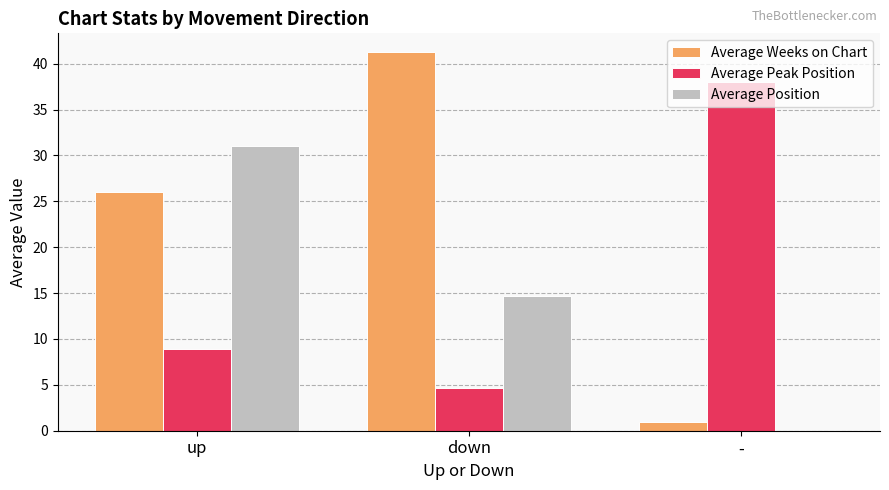

What is the total value across all series at -?

39.0